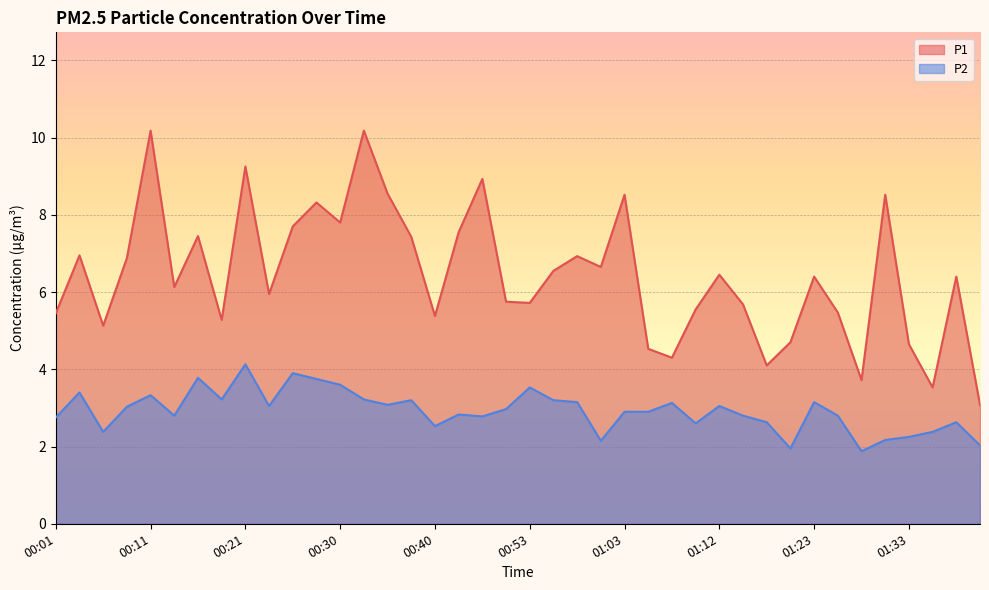

What is the difference between the maximum and second lowest values in the P1 series?

6.7